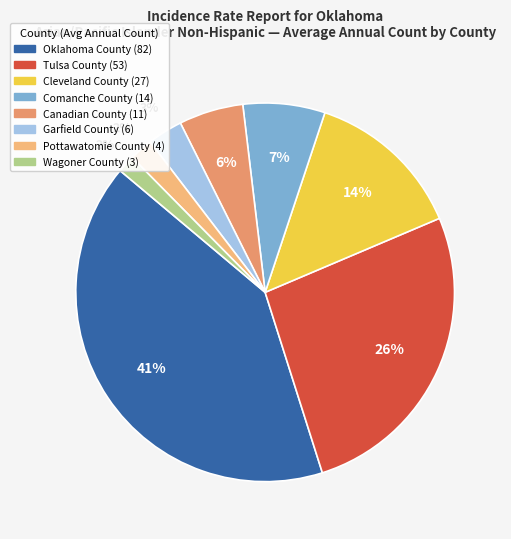

What is the ratio of the value at Pottawatomie County to the value at Cleveland County?

0.1